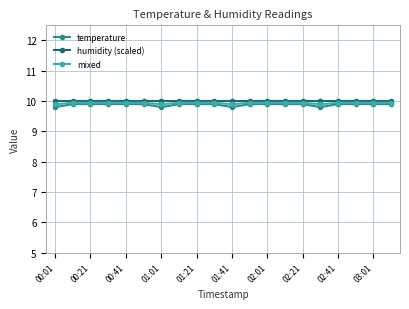

What are all the series names shown in the legend?

temperature, humidity (scaled), mixed